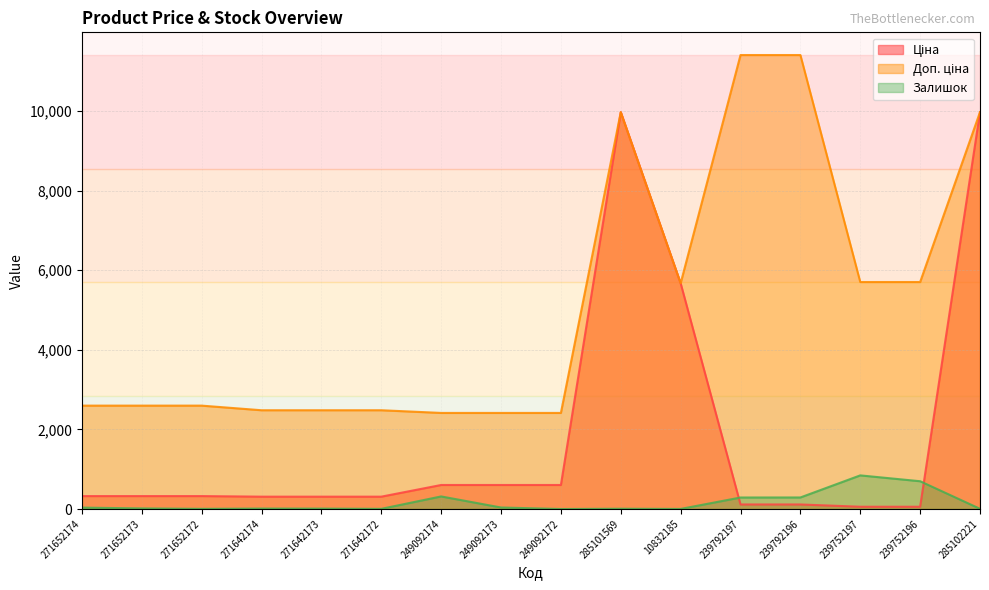

True or false: Доп. ціна and Ціна cross at least once.

False